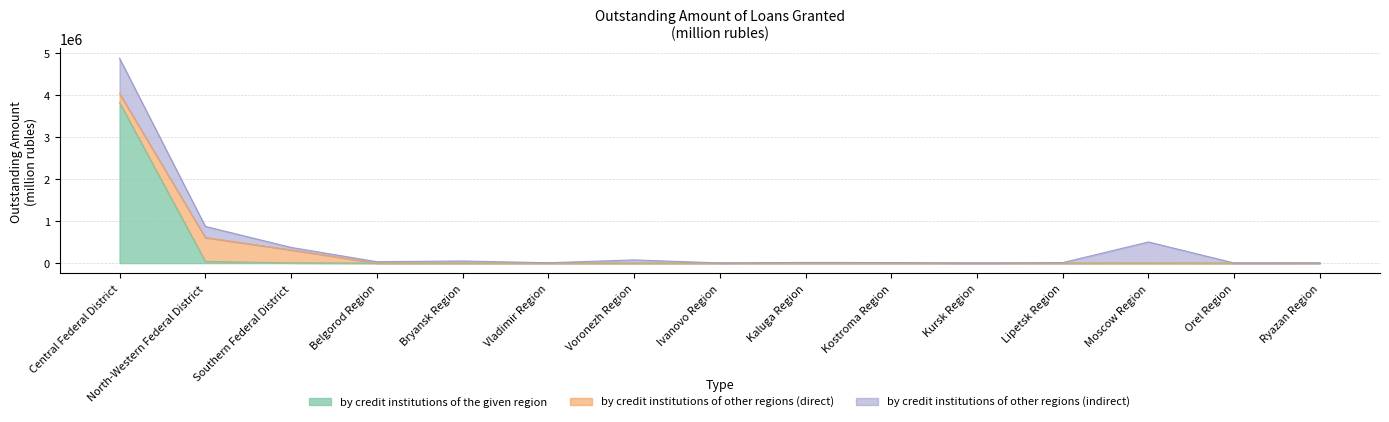

How many lines are shown in the chart?

3